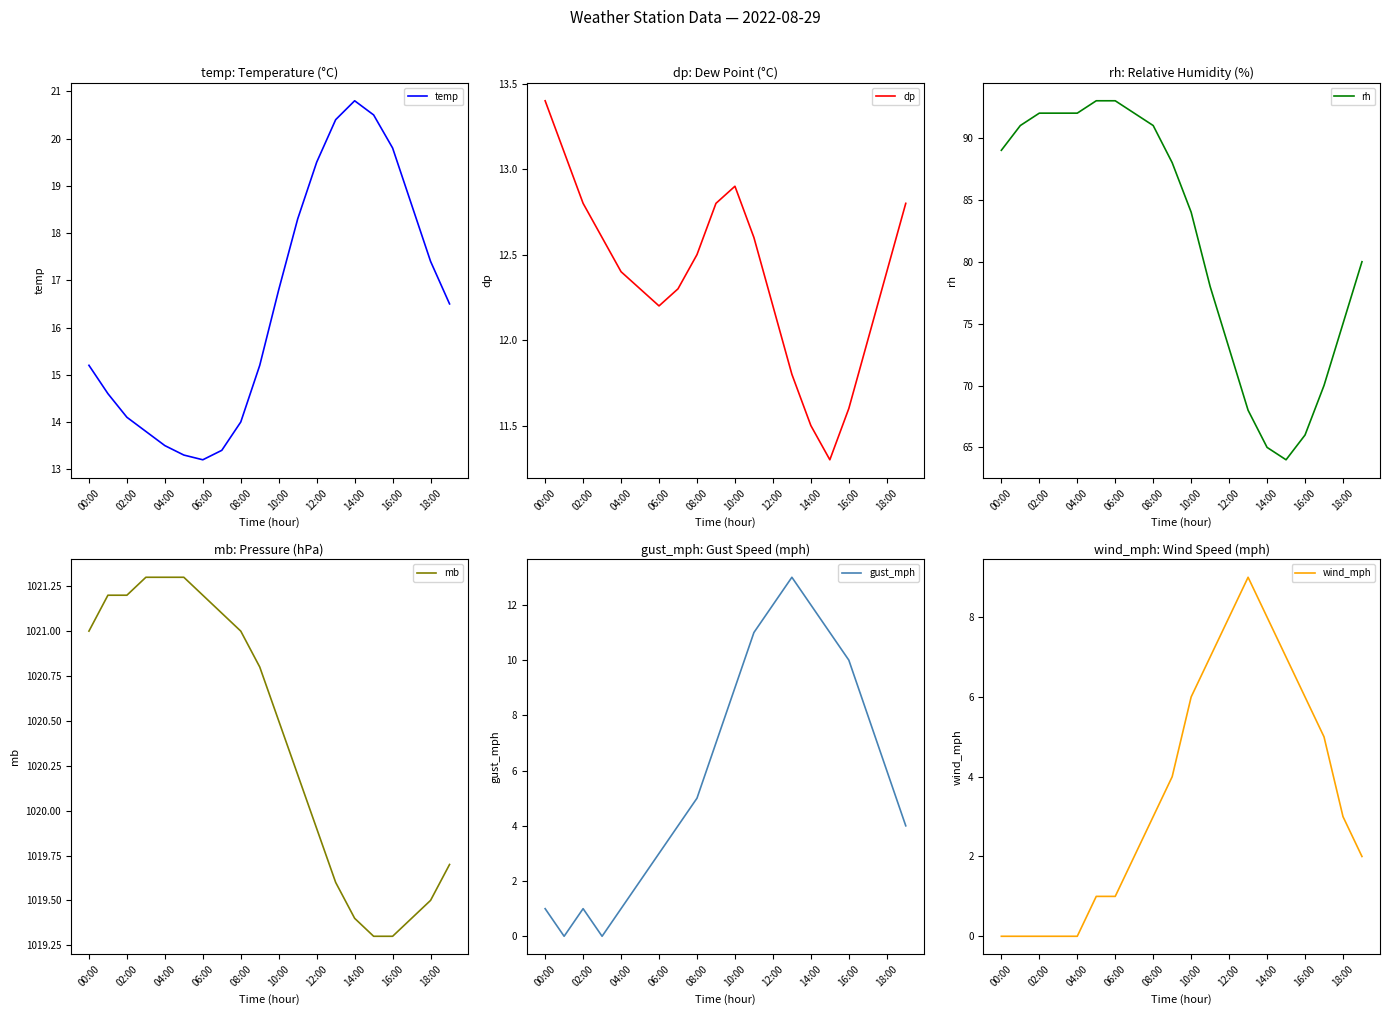

What are all the series names shown in the legend?

temp, dp, rh, mb, gust_mph, wind_mph